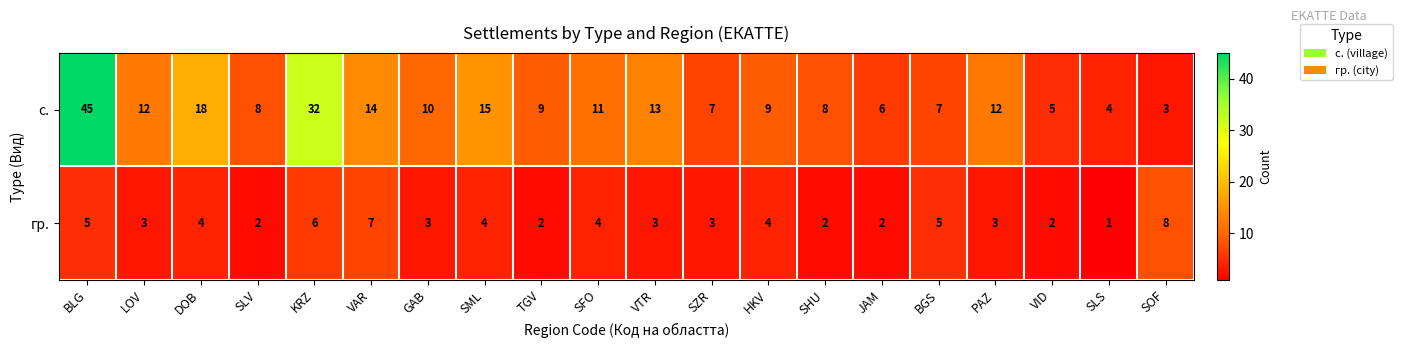

Is it true that с. equals 8 at PAZ?

False